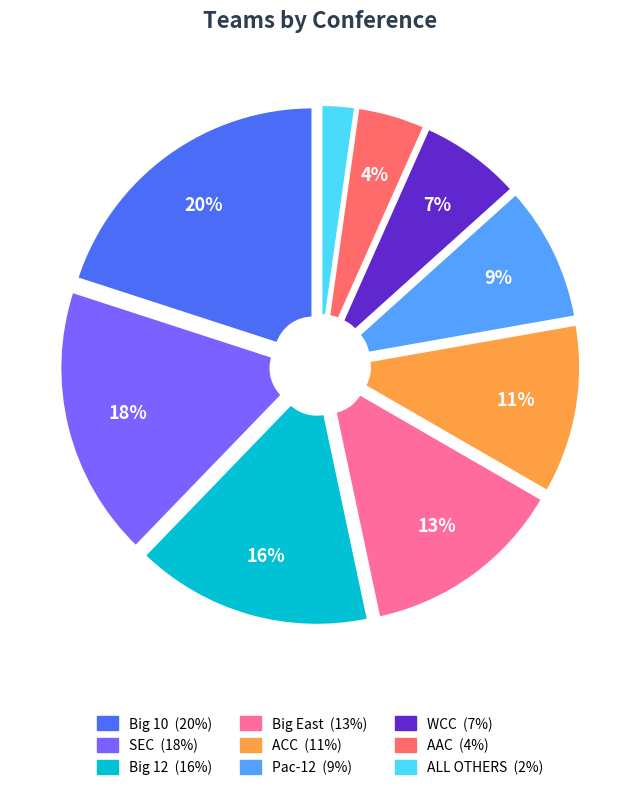

Does WCC account for over 50% of the chart?

No